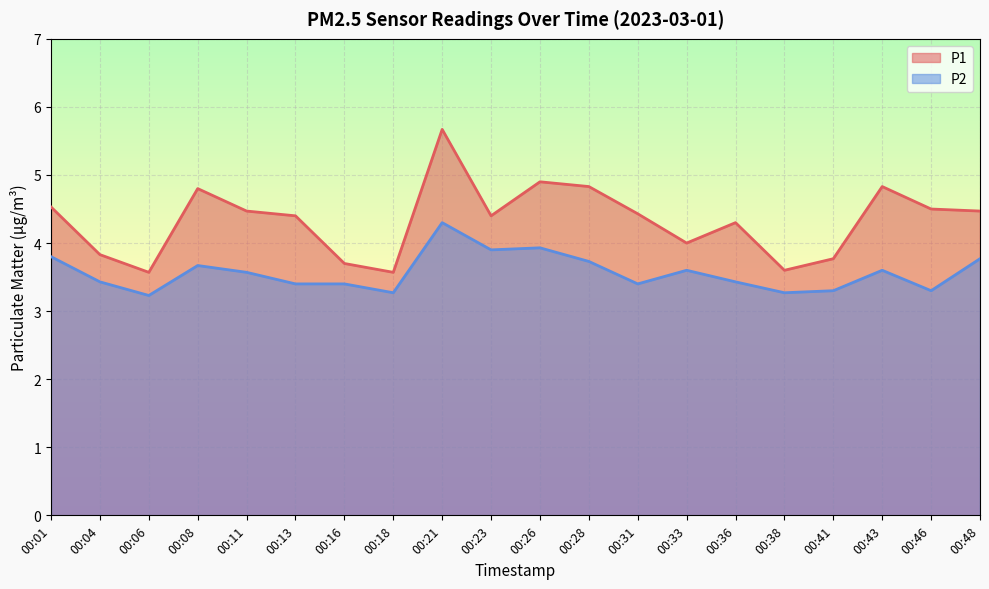

True or false: P1 has more than 1 points higher than both neighbors.

True